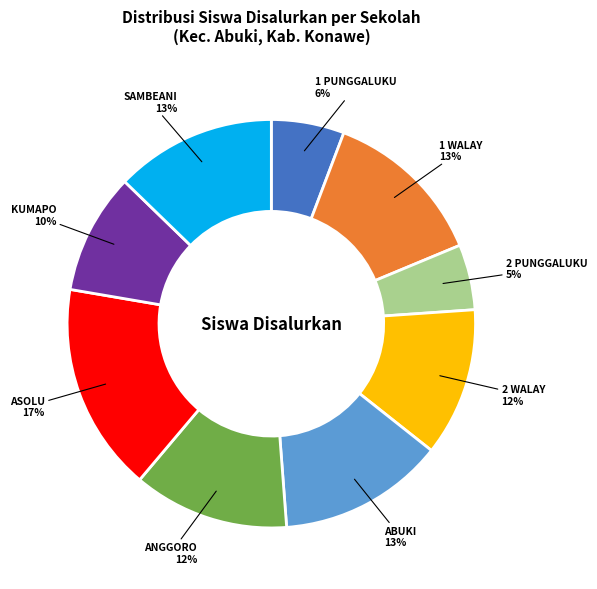

Which category has the smallest portion of the pie?

2 PUNGGALUKU